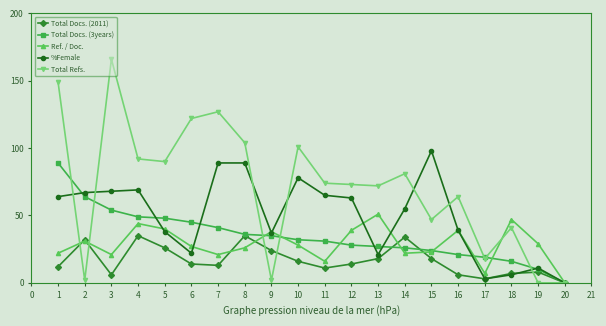

What is the difference between the Total Docs. (3years) values at 1 and 12?

61